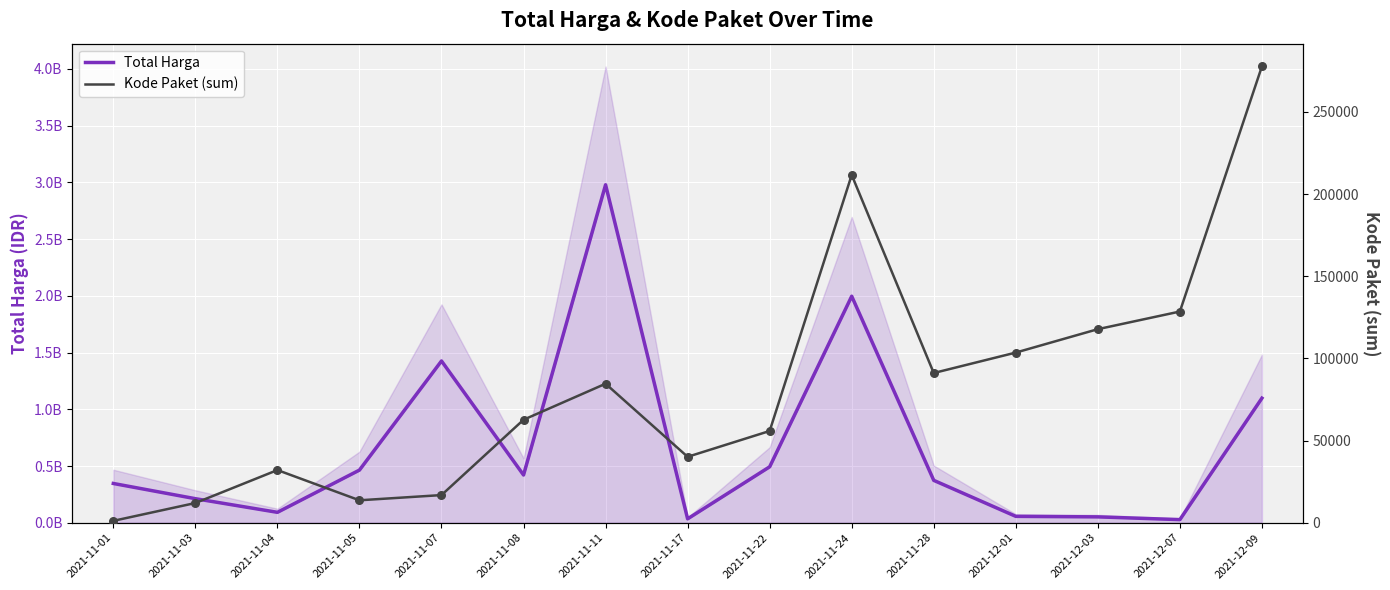

At which category is the sum across all series the highest?

2021-11-11